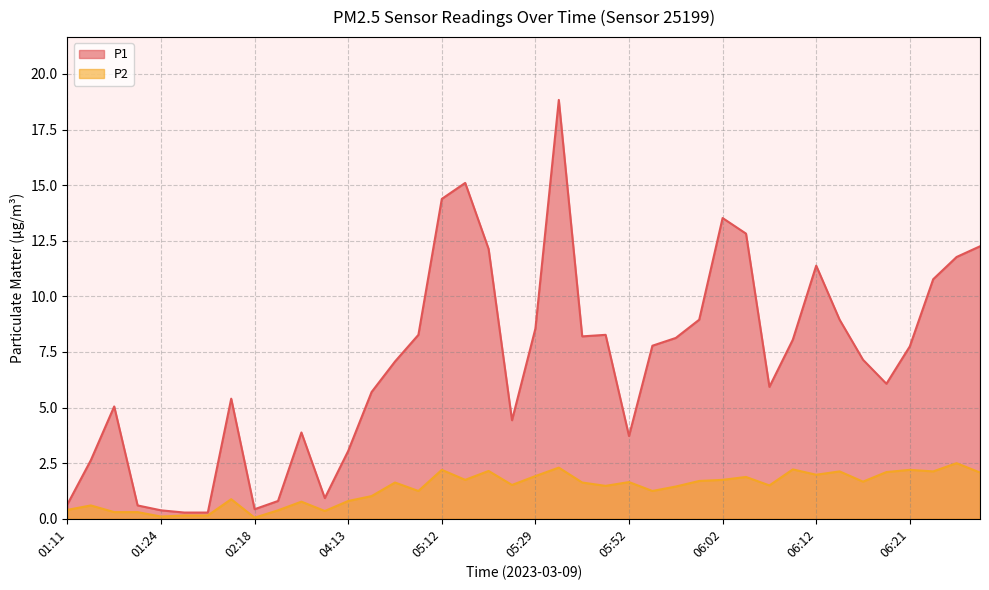

What is the difference between the maximum and minimum values in the P1 series?

18.5